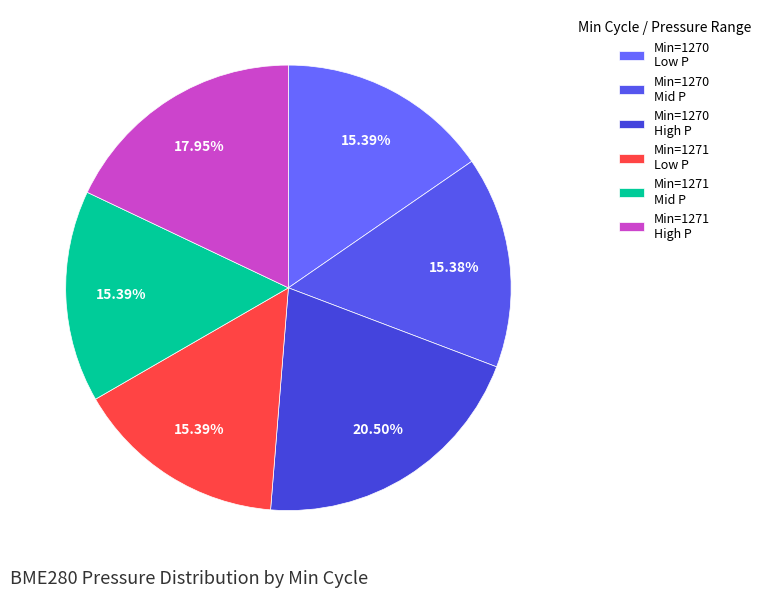

What is the largest slice in the pie chart?

Min=1270 High P